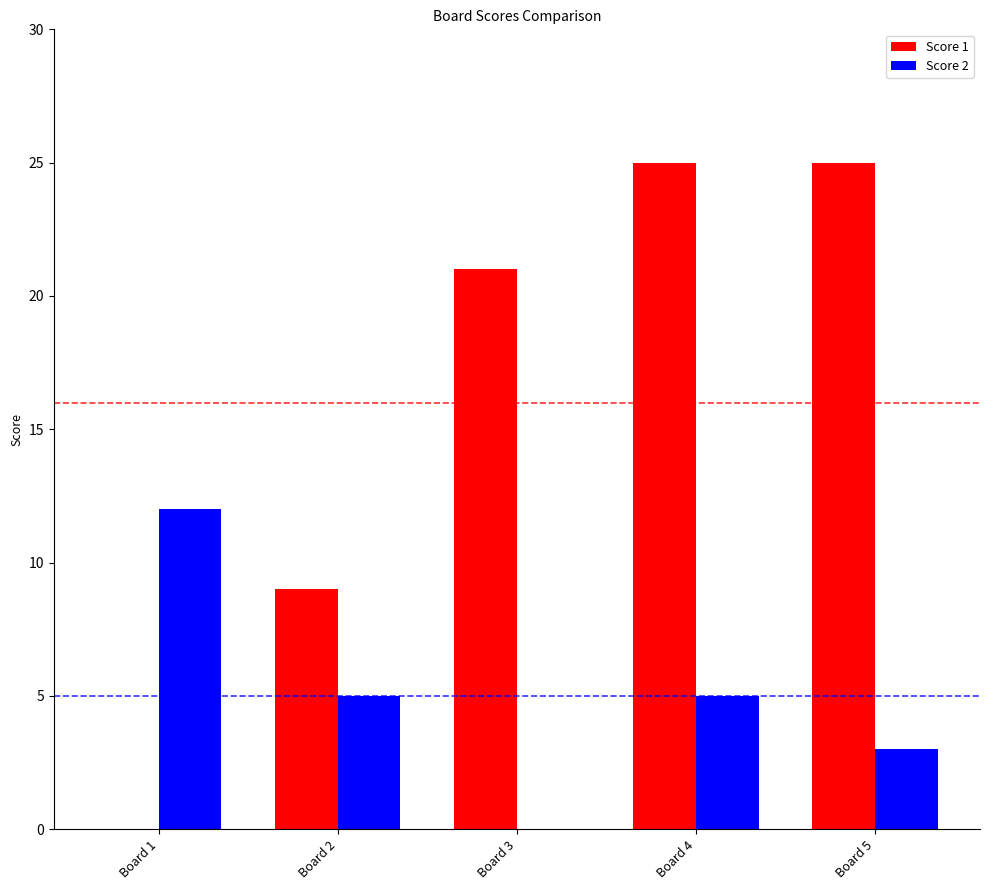

Which series has the largest total across all categories?

Score 1